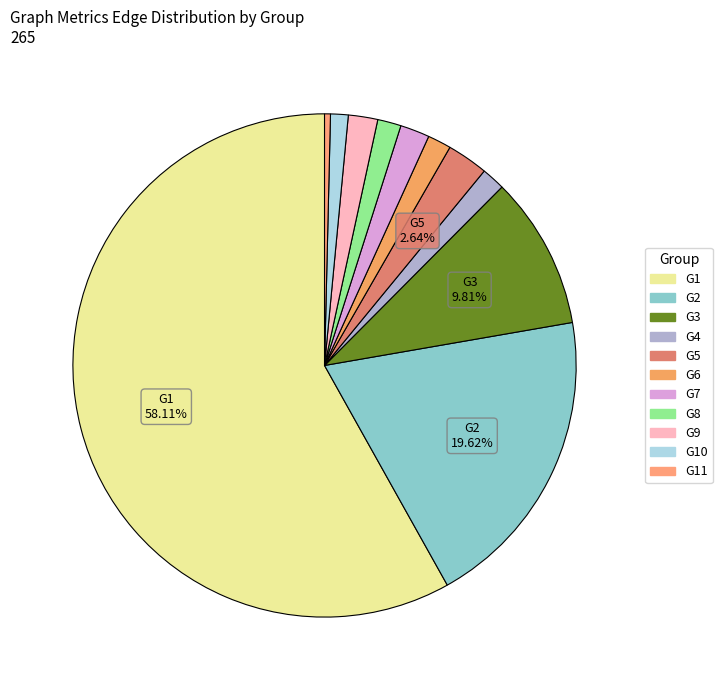

Rank the categories by value from highest to lowest.

G1, G2, G3, G5, G7, G9, G4, G6, G8, G10, G11